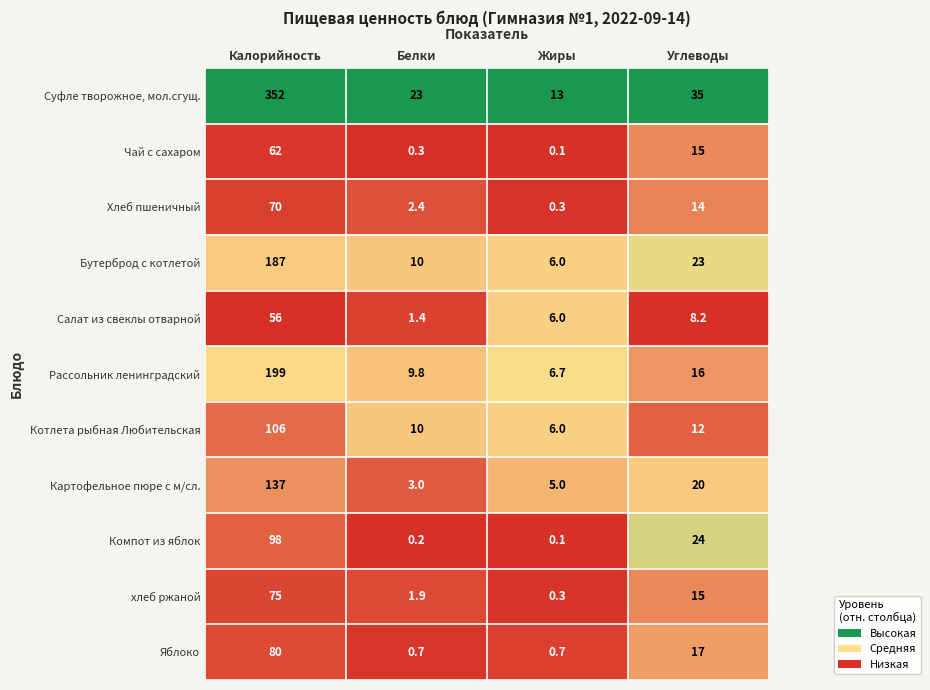

List the labels in order of Салат из свеклы отварной value, largest first.

Калорийность, Углеводы, Жиры, Белки